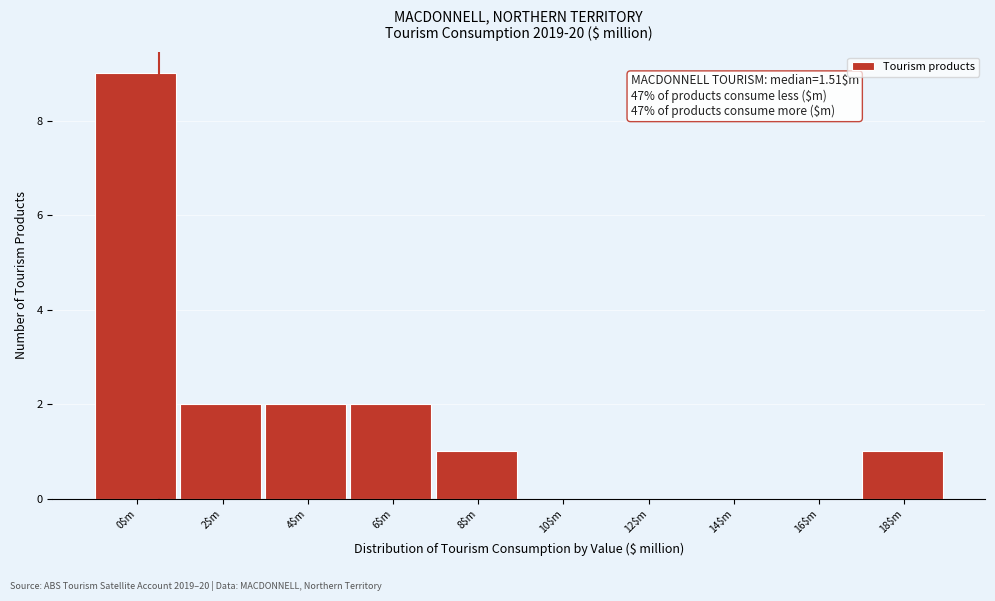

True or false: the data shows 0 at 14$m.

True